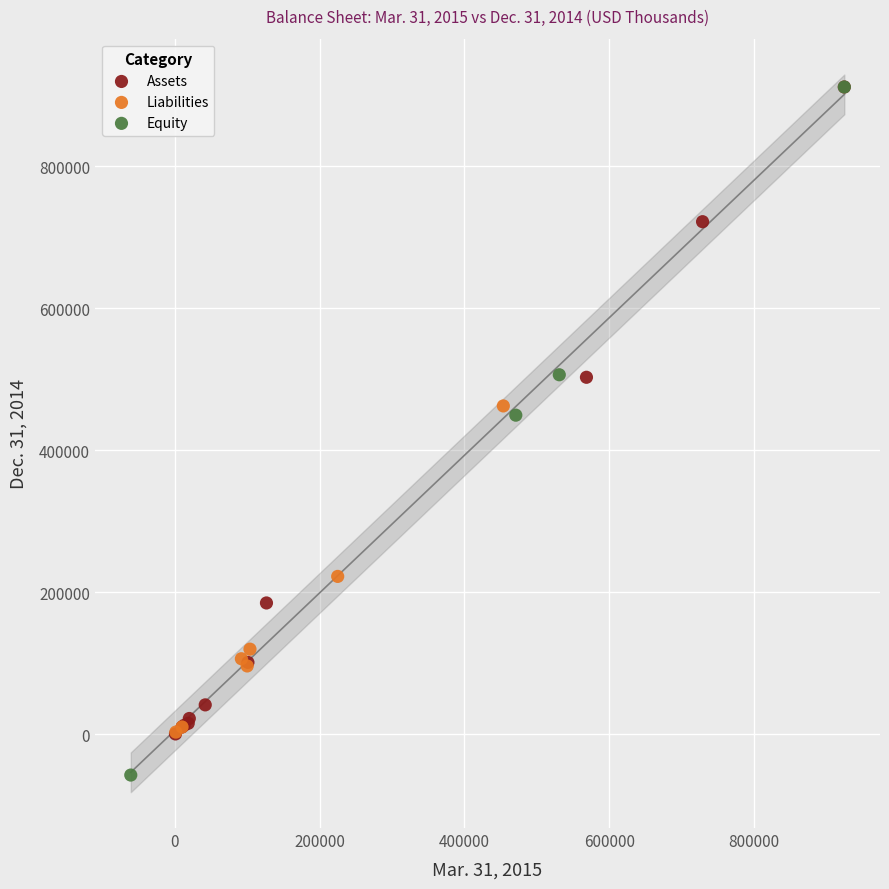

Which series has the widest spread of Y values?

Equity